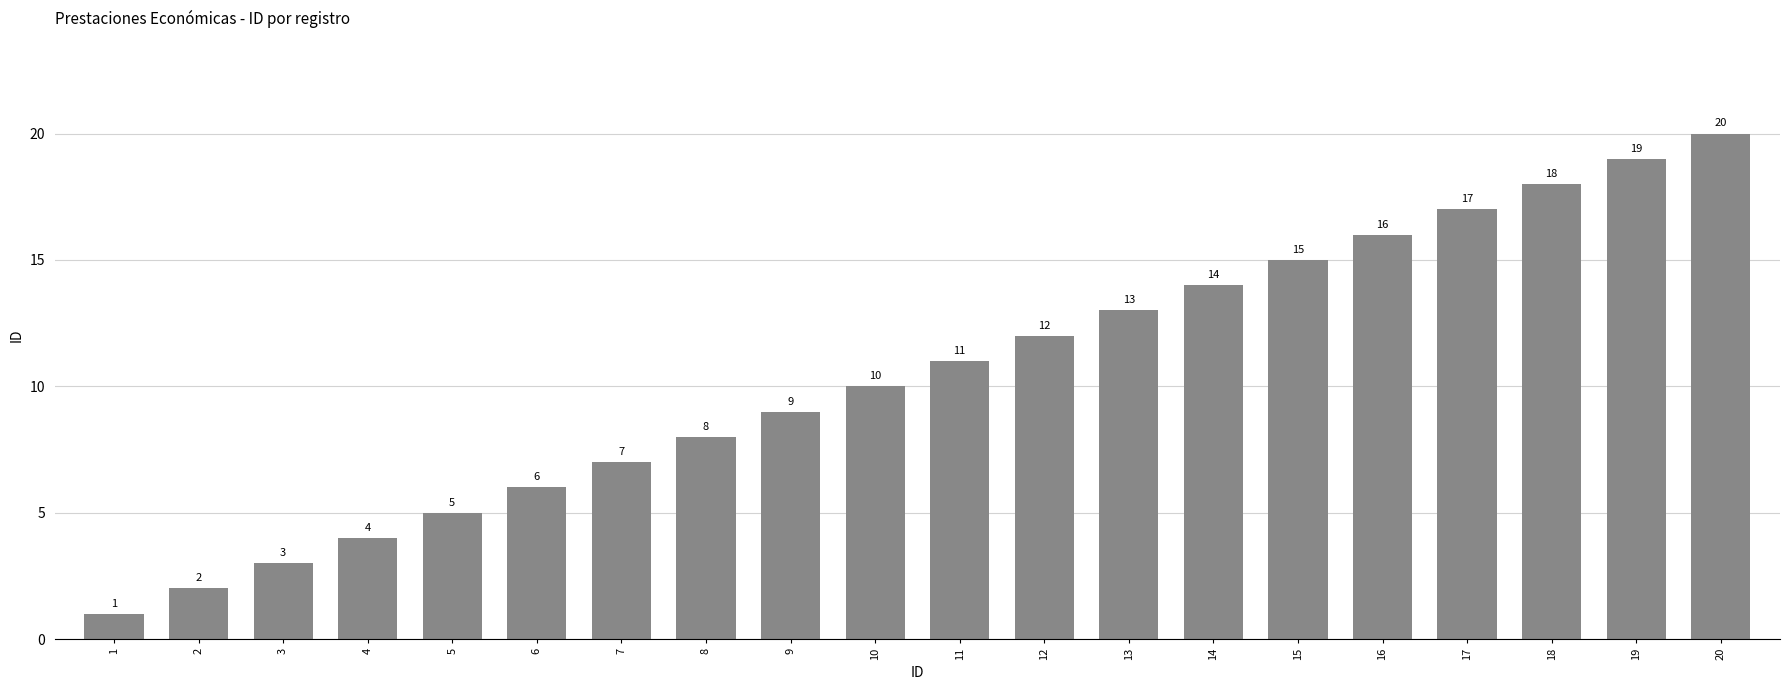

Approximately how many times larger is the value at 2 compared to 15?

0.1